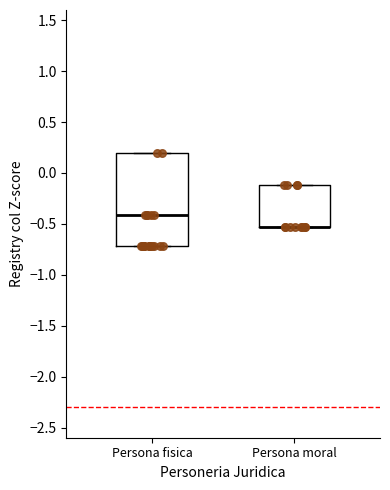

Reading left to right, transcribe this box plot: for each box, give where its median line is, the range the box spans, and where its two whiskers end, as read against the y-axis. The values are not printed on the chart, so give them approximately, as read against the axis.

Persona fisica: median -0.40, box -0.70 to 0.20, whiskers -0.70 to 0.20
Persona moral: median -0.55 (drawn on the box's lower edge), box -0.55 to -0.10, whiskers -0.55 to -0.10